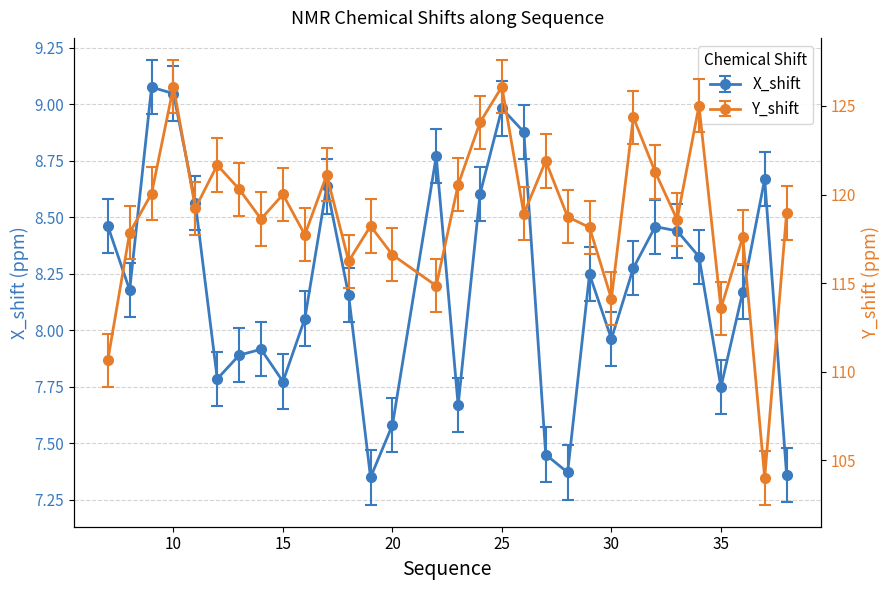

Does the chart display data point markers on the line(s)?

Yes